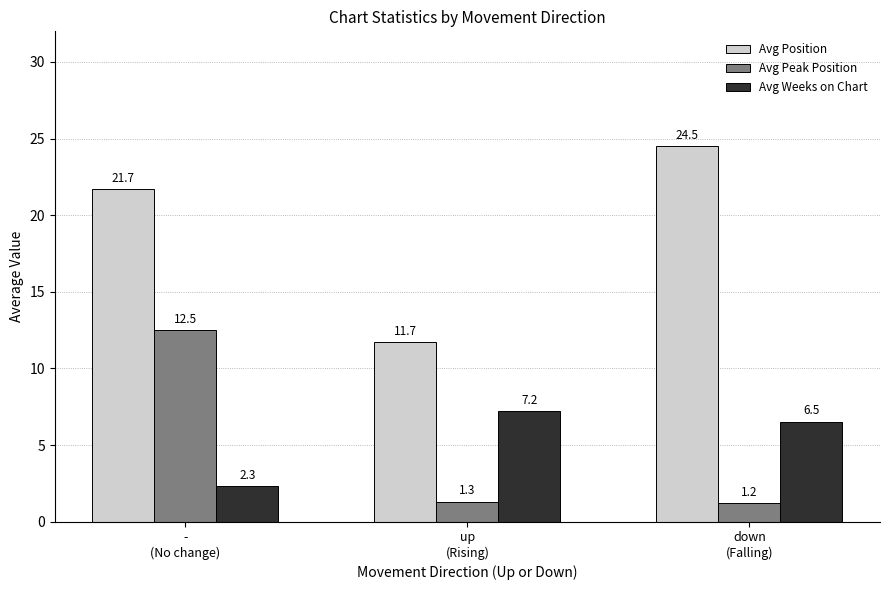

Which series has the largest range (max minus min)?

Avg Position